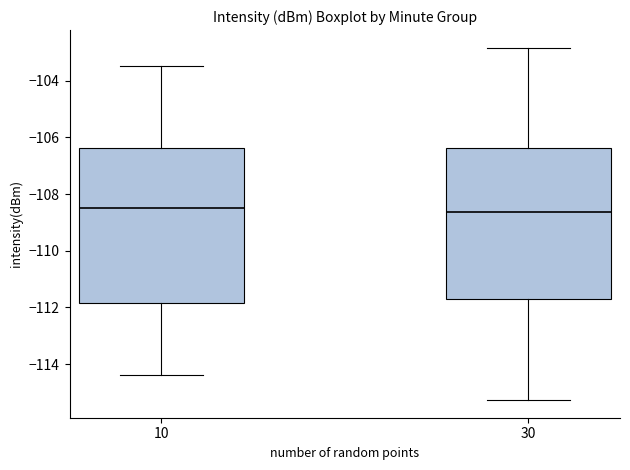

Reading left to right, read every box against the y-axis: the position of its median line, the range the box covers, and the ends of its whiskers. The values are not printed on the chart, so give them approximately, as read against the axis.

10: median -108.4, box -111.8 to -106.4, whiskers -114.4 to -103.4
30: median -108.6, box -111.6 to -106.4, whiskers -115.2 to -102.8